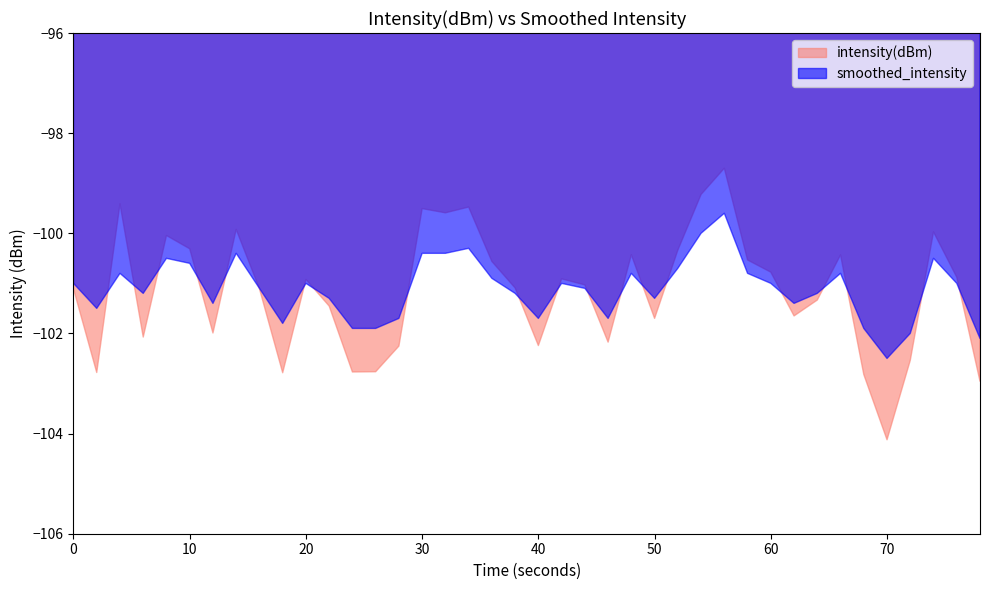

Which series has the largest range (max minus min)?

intensity(dBm)